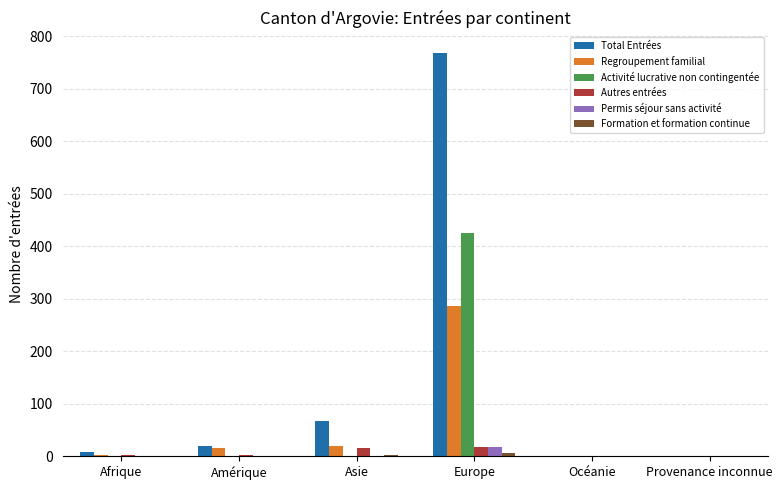

Are the bars grouped side by side (vs. stacked)?

Yes